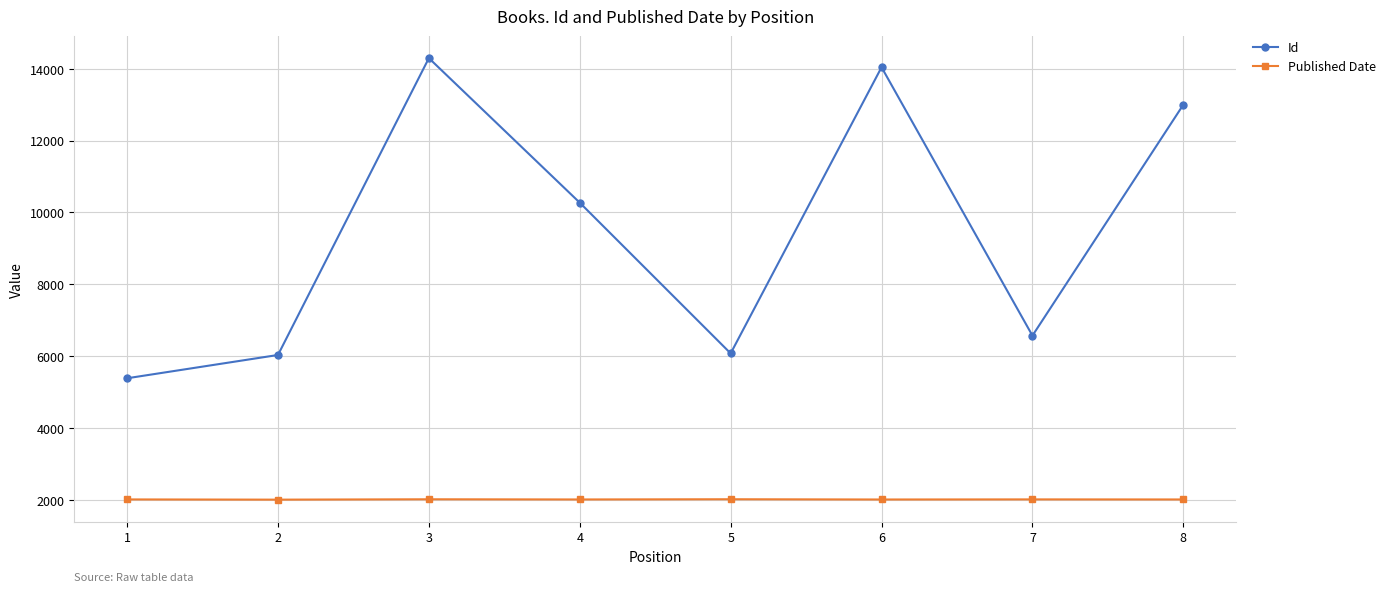

What is the value of the Published Date point at the 1st from the left?

2016